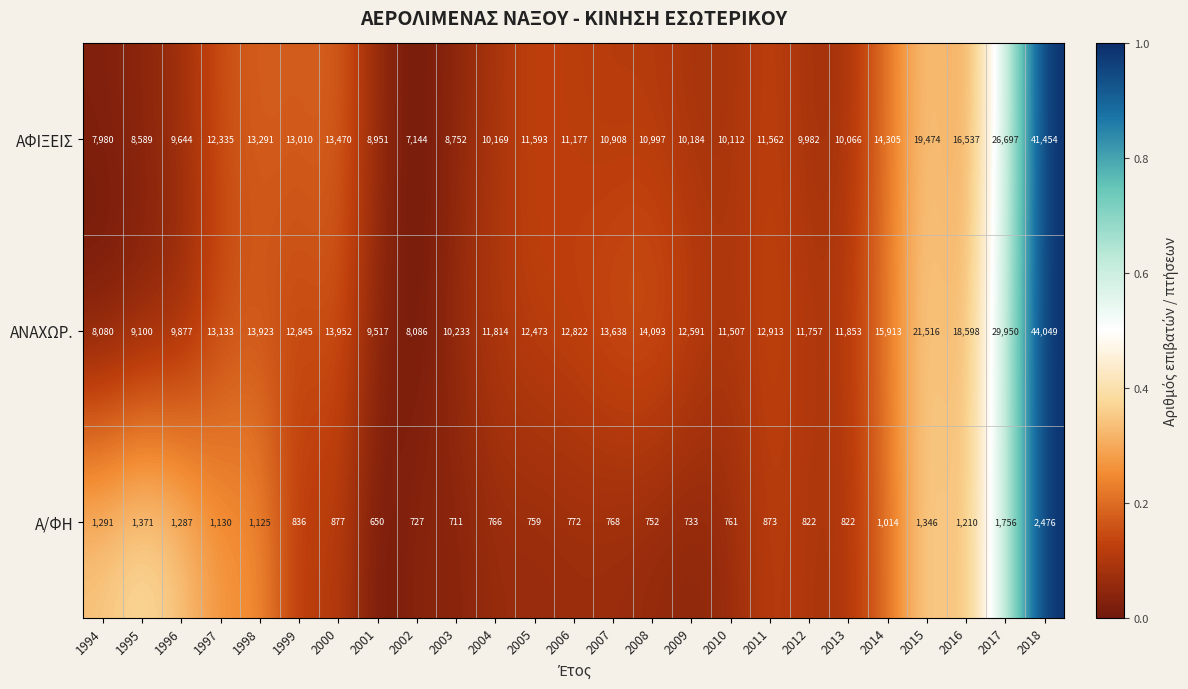

Which series has the widest spread of values?

ΑΝΑΧΩΡ.